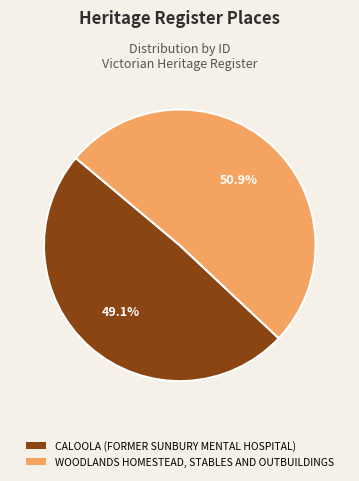

What percentage is NOT represented by WOODLANDS HOMESTEAD, STABLES AND OUTBUILDINGS?

49.1%